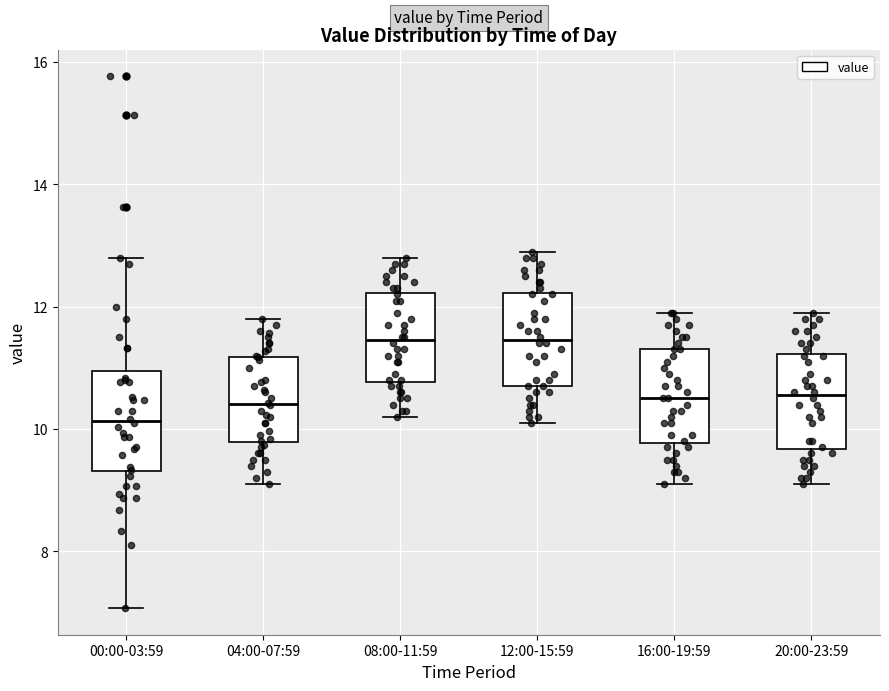

Reading left to right, transcribe this box plot: for each box, give where its median line is, the range the box spans, and where its two whiskers end, as read against the y-axis. The values are not printed on the chart, so give them approximately, as read against the axis.

00:00-03:59: median 10.2, box 9.4 to 11.0, whiskers 7.0 to 12.8
04:00-07:59: median 10.4, box 9.8 to 11.2, whiskers 9.2 to 11.8
08:00-11:59: median 11.4, box 10.8 to 12.2, whiskers 10.2 to 12.8
12:00-15:59: median 11.4, box 10.8 to 12.2, whiskers 10.2 to 13.0
16:00-19:59: median 10.6, box 9.8 to 11.4, whiskers 9.2 to 12.0
20:00-23:59: median 10.6, box 9.6 to 11.2, whiskers 9.2 to 12.0